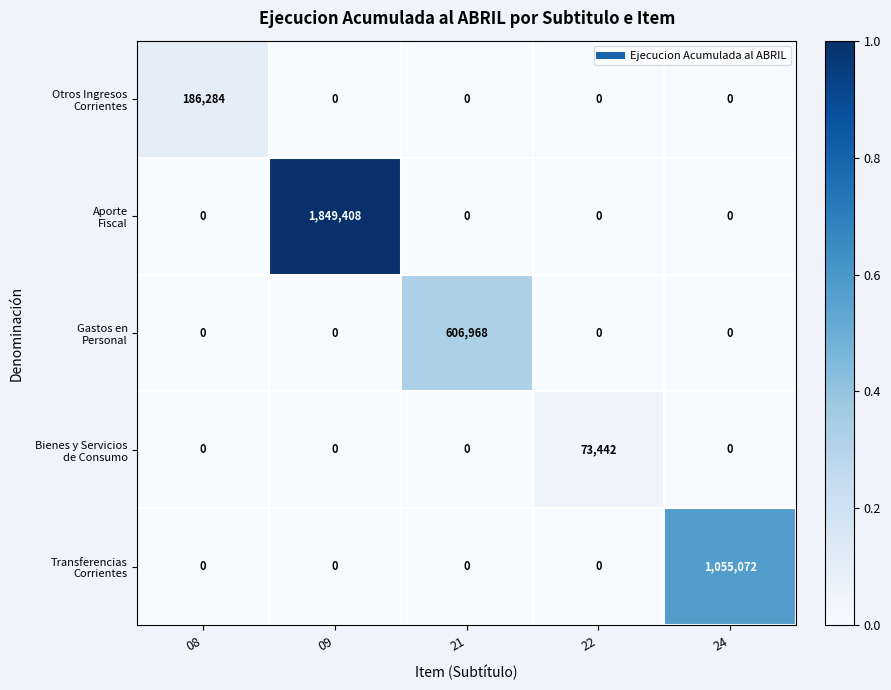

At which category does the chart reach its peak across all series?

09